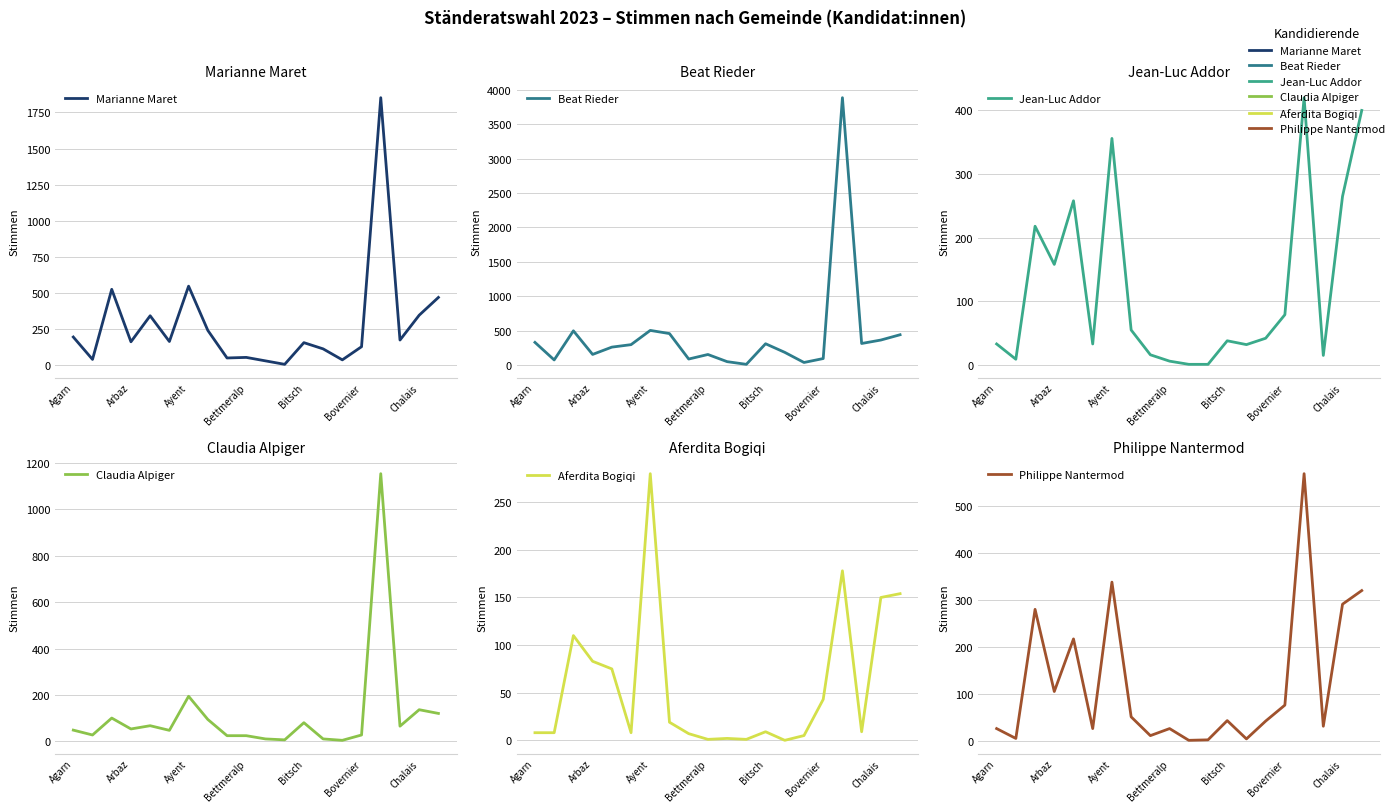

Is it true that Marianne Maret equals 114 at 13?

True